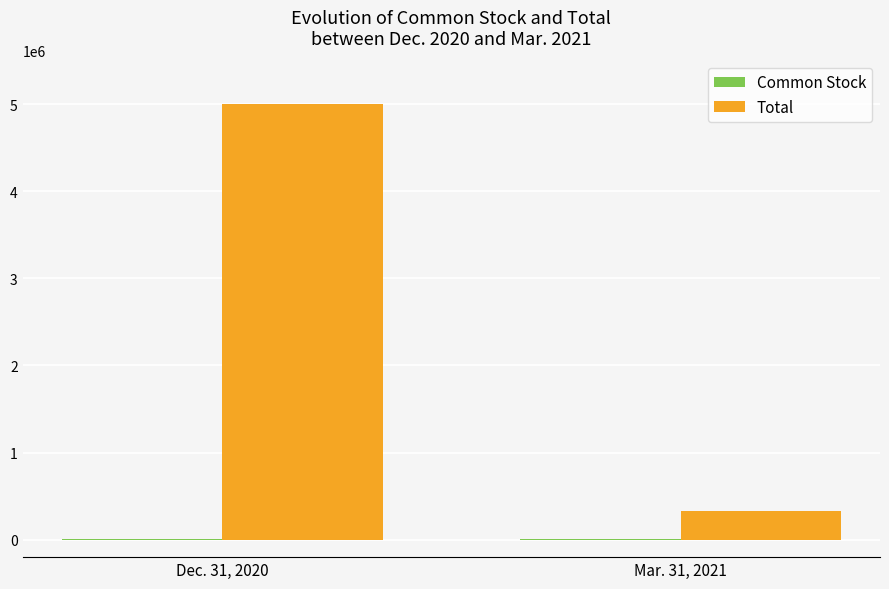

Is it true that Total equals 103006 at Mar. 31, 2021?

False